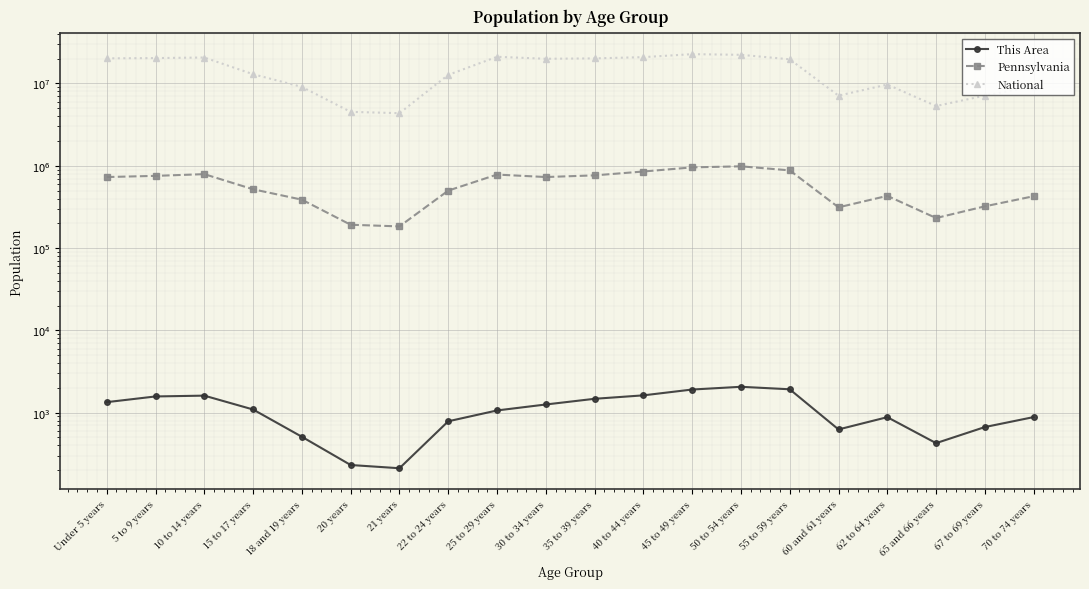

In This Area, how many points are lower than both neighbors (excluding endpoints)?

3